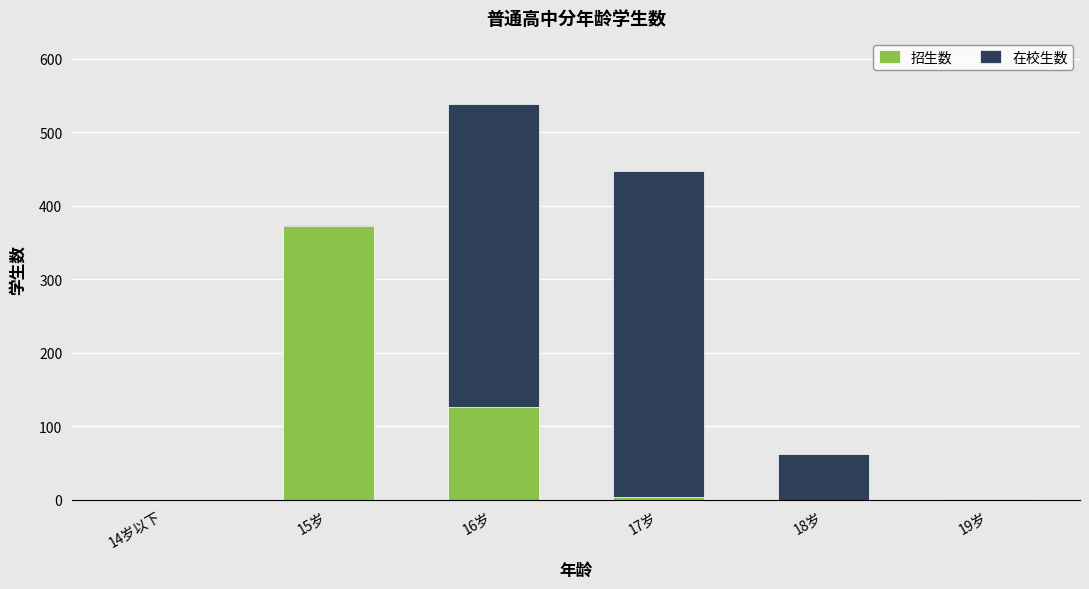

True or false: 招生数 has a value of 184 at 16岁.

False